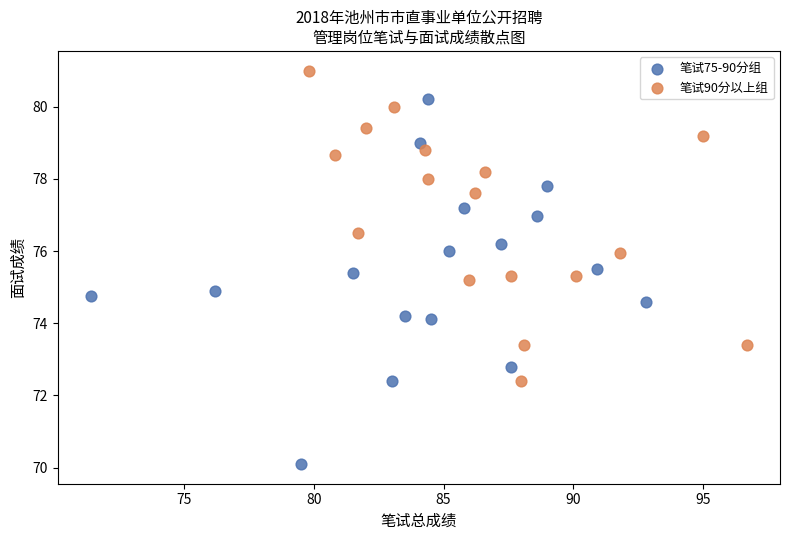

Which series contains the highest Y value?

笔试90分以上组